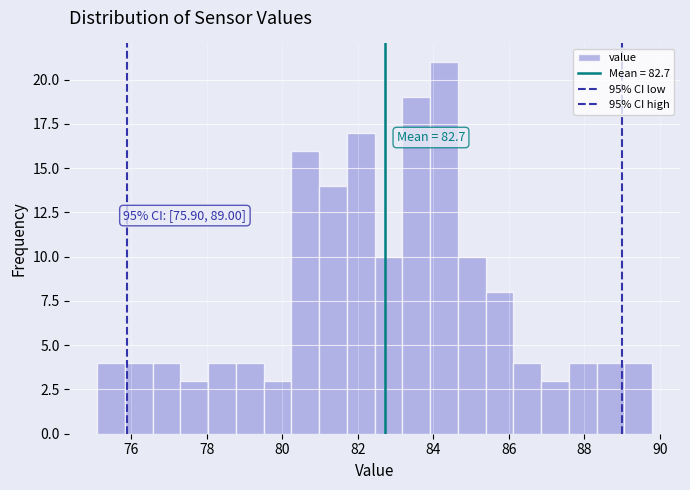

Read against the x-axis, roughly where is the centre of the tallest bar?

84.2